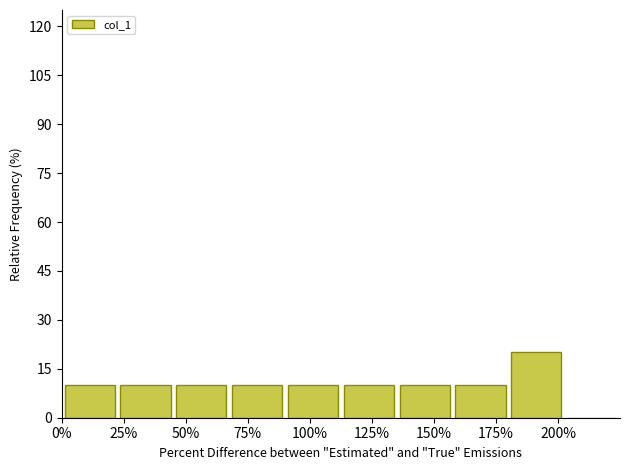

Which range on the x-axis has the tallest bar?

180.0 to 202.5